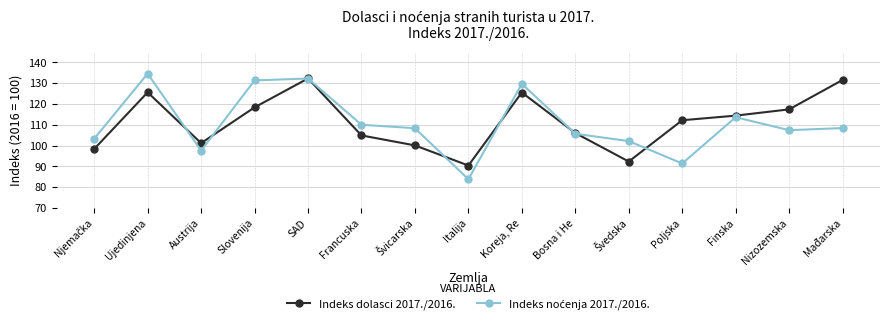

Which series changed the most between Ujedinjena and Slovenija?

Indeks dolasci 2017./2016.